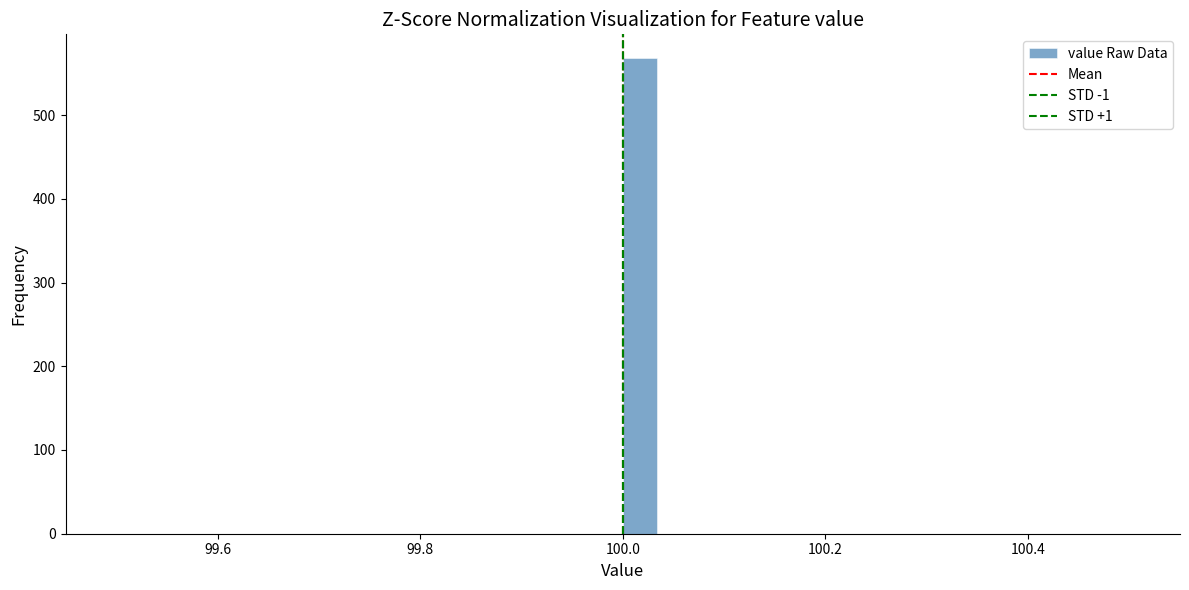

Read against the x-axis, roughly where is the centre of the tallest bar?

100.02